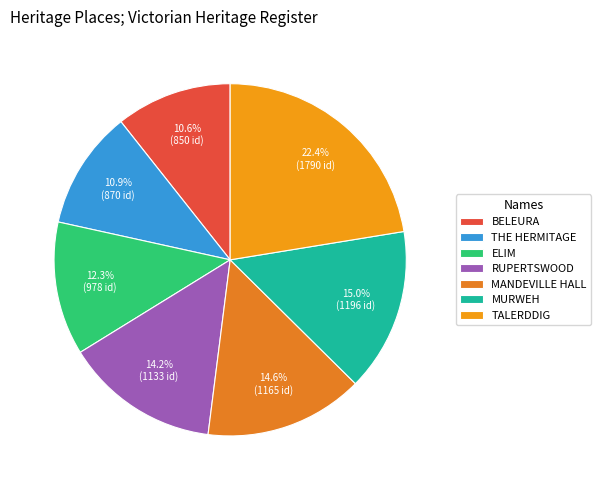

What is the total percentage of MURWEH and MANDEVILLE HALL?

29.6%